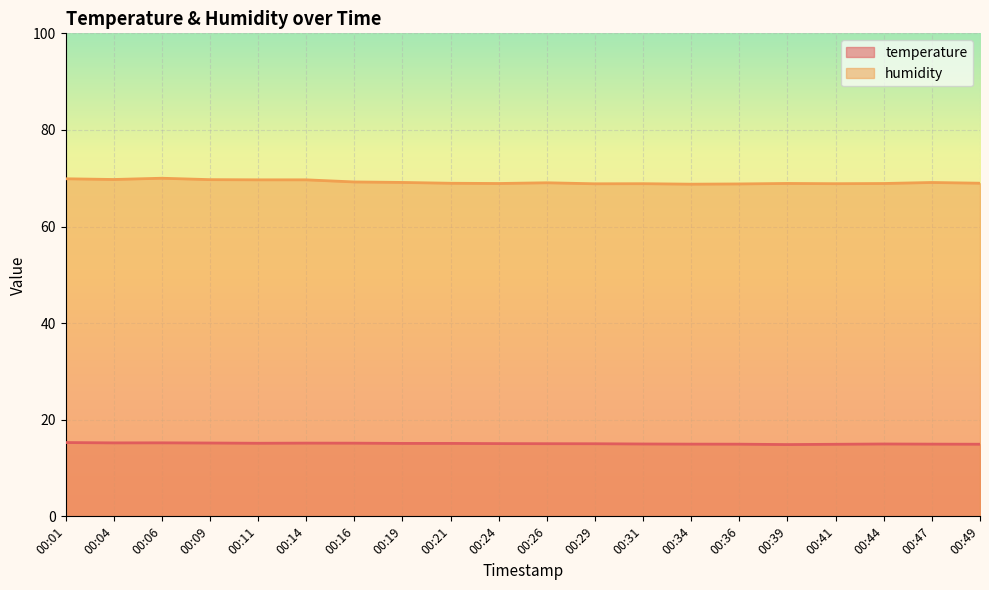

What is the sum of the humidity values at 00:01 and 00:41?

138.8